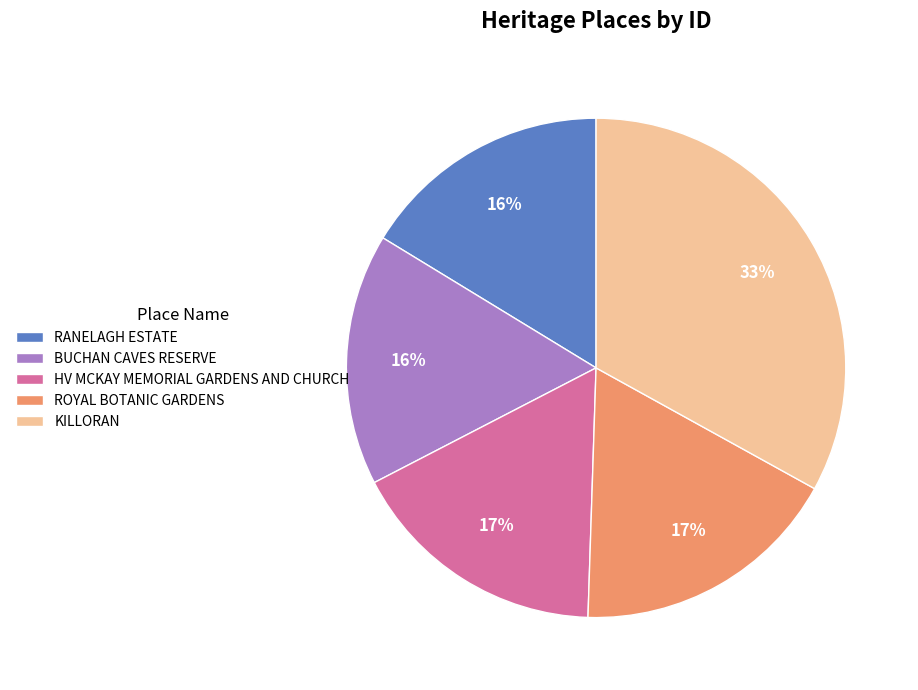

Does any single category account for the majority?

No